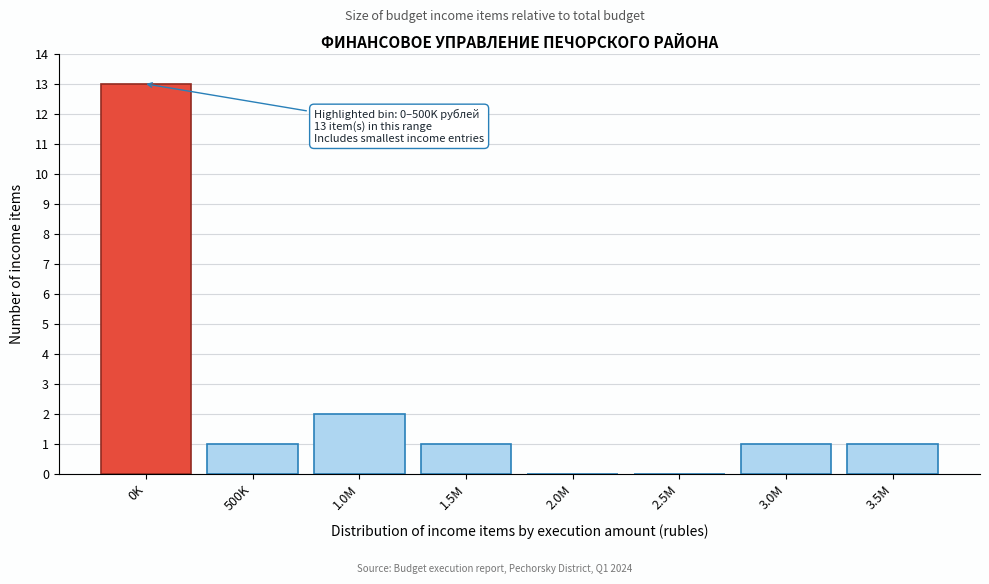

Reading right to left, list all the values displayed in this chart.

3.5M=1	3.0M=1	2.5M=0	2.0M=0	1.5M=1	1.0M=2	500K=1	0K=13